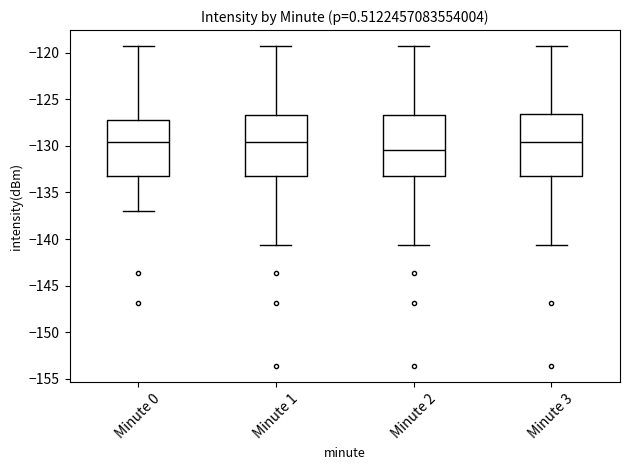

Reading left to right, transcribe this box plot: for each box, give where its median line is, the range the box spans, and where its two whiskers end, as read against the y-axis. The values are not printed on the chart, so give them approximately, as read against the axis.

Minute 0: median -129.5, box -133.0 to -127.5, whiskers -137.0 to -119.5
Minute 1: median -129.5, box -133.0 to -126.5, whiskers -140.5 to -119.5
Minute 2: median -130.5, box -133.0 to -126.5, whiskers -140.5 to -119.5
Minute 3: median -129.5, box -133.0 to -126.5, whiskers -140.5 to -119.5